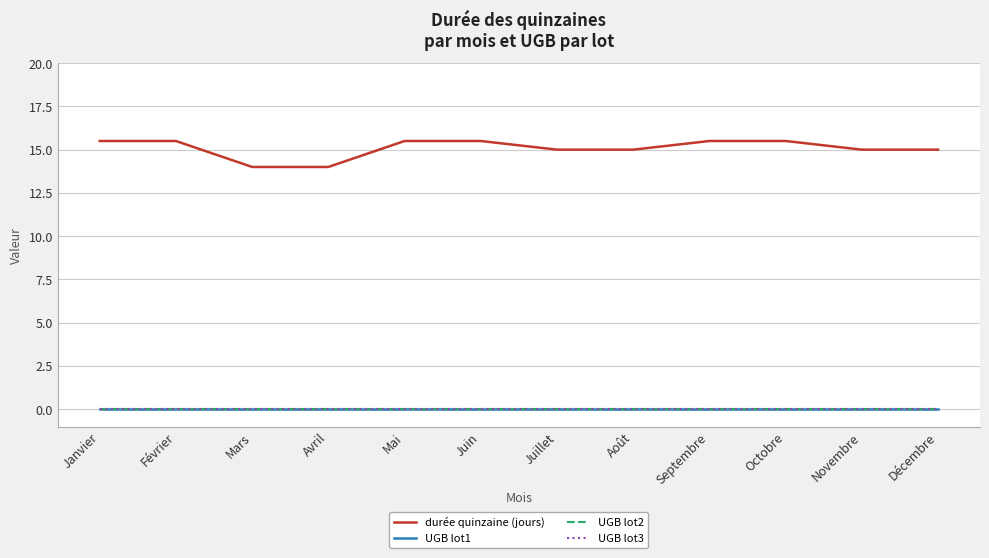

At which label is durée quinzaine (jours) closest to 14?

Mars